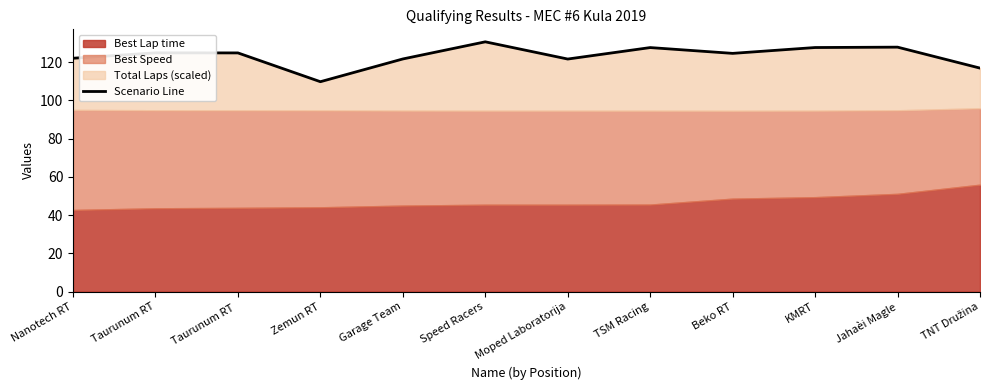

Which has a higher value, Garage Team or TSM Racing?

TSM Racing